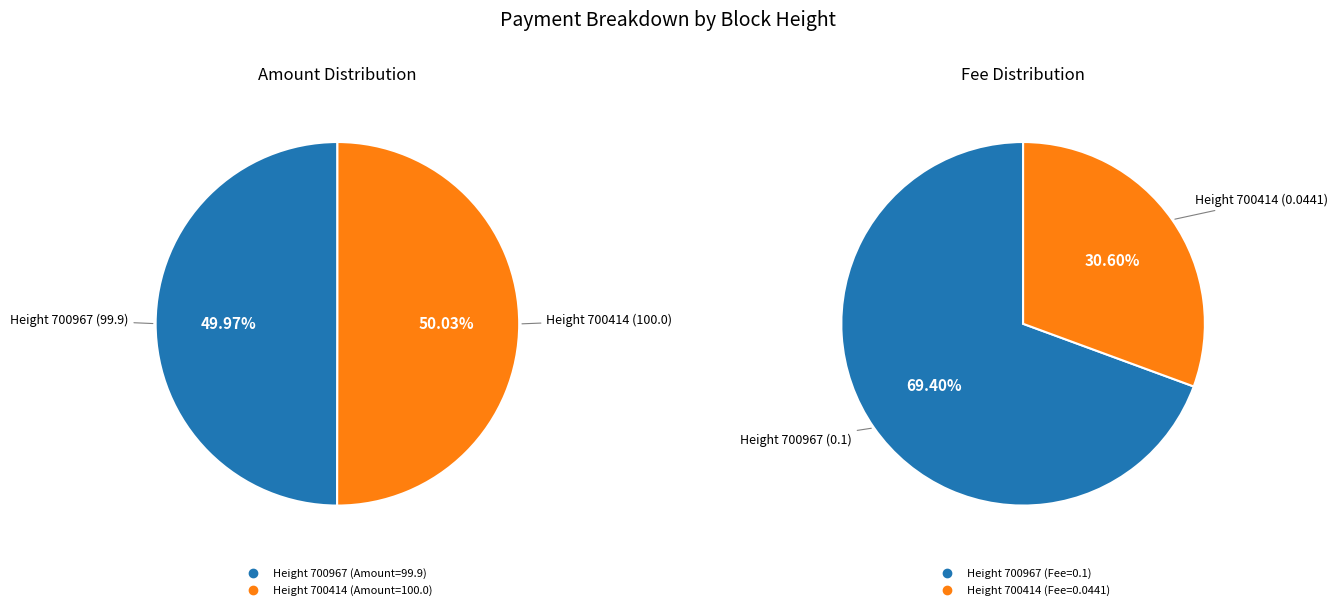

Does any single category account for the majority?

Yes